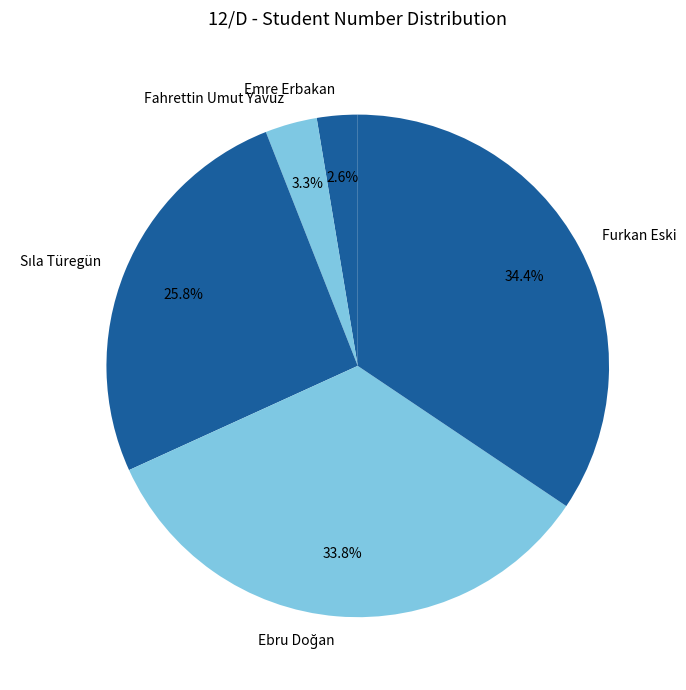

Does Furkan Eski represent more than half of the total?

No